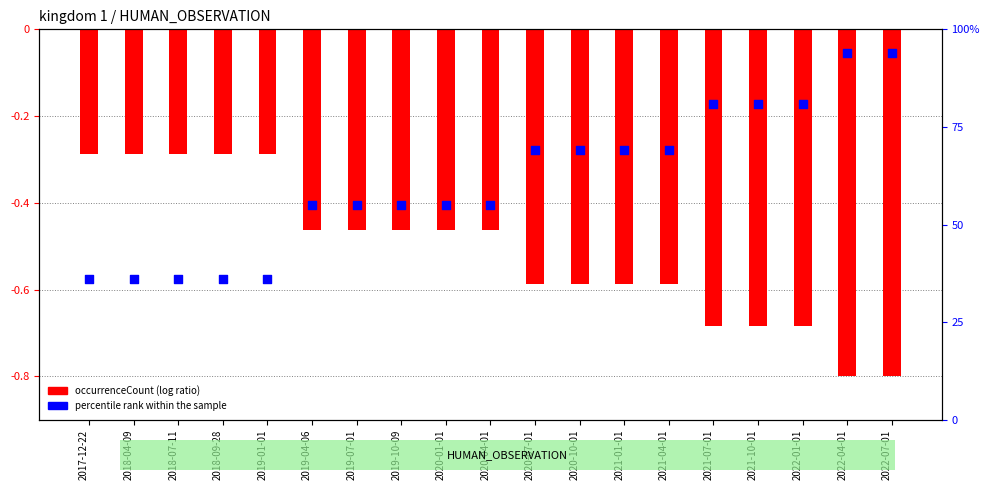

What is the change in value from 2017-12-22 to 2020-07-01?

+33.0